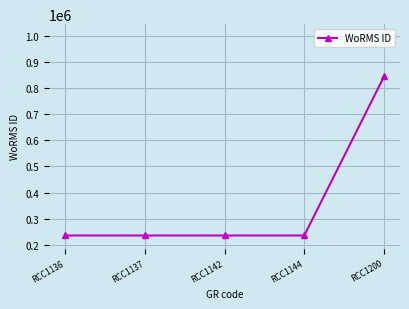

How many data points are above 235923?

1